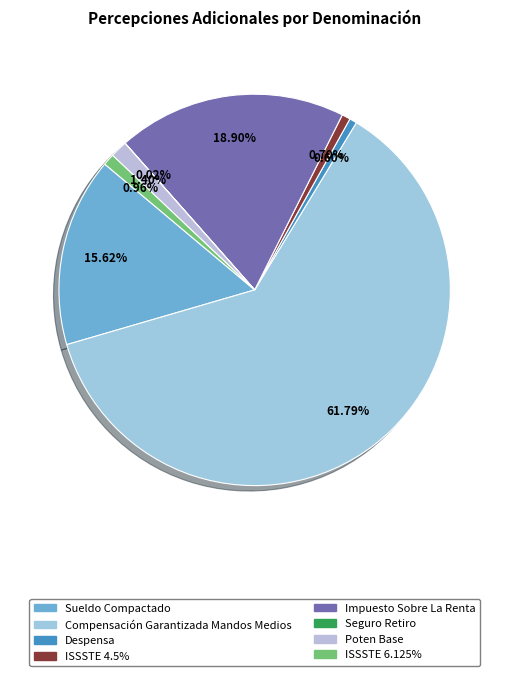

To the nearest percent, what is the difference between the largest and smallest slice percentages?

62%